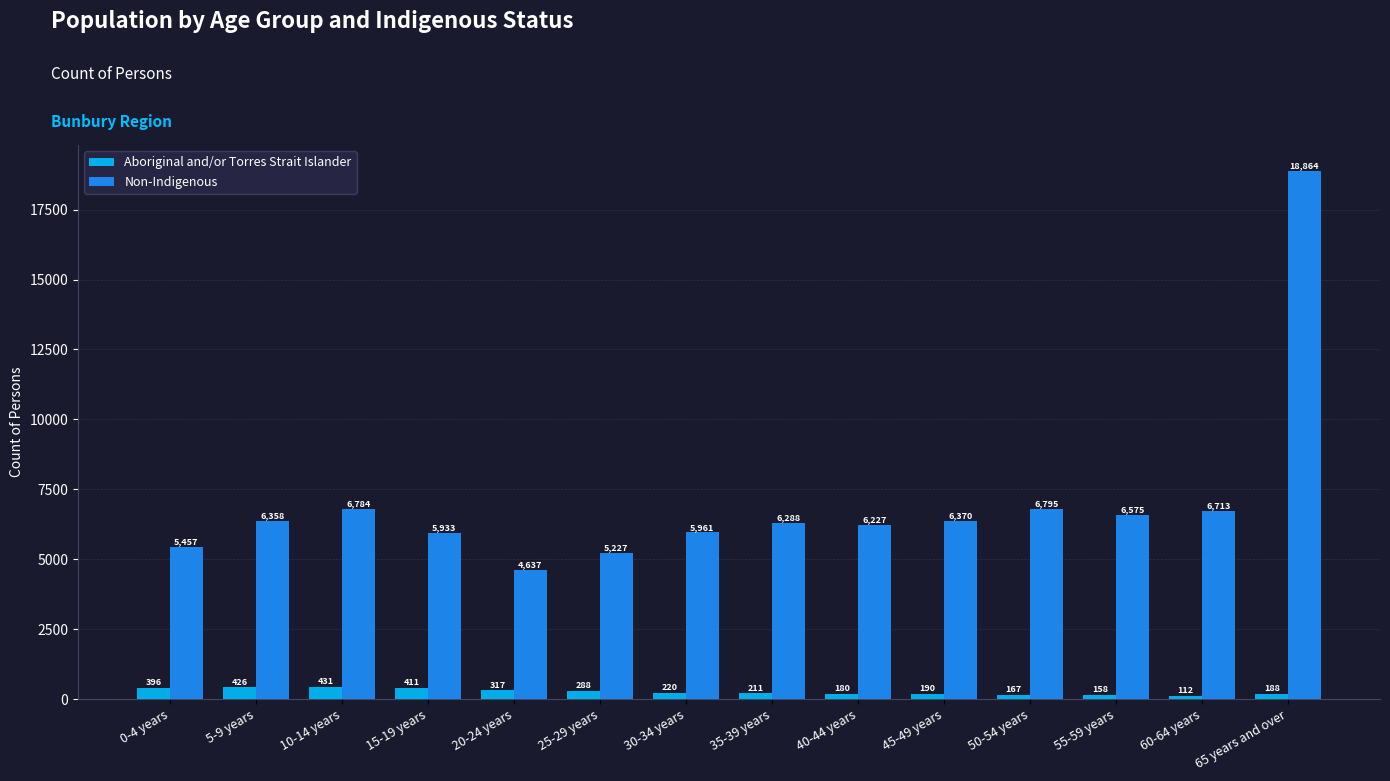

The value of Non-Indigenous at 25-29 years is 7029. True or false?

False